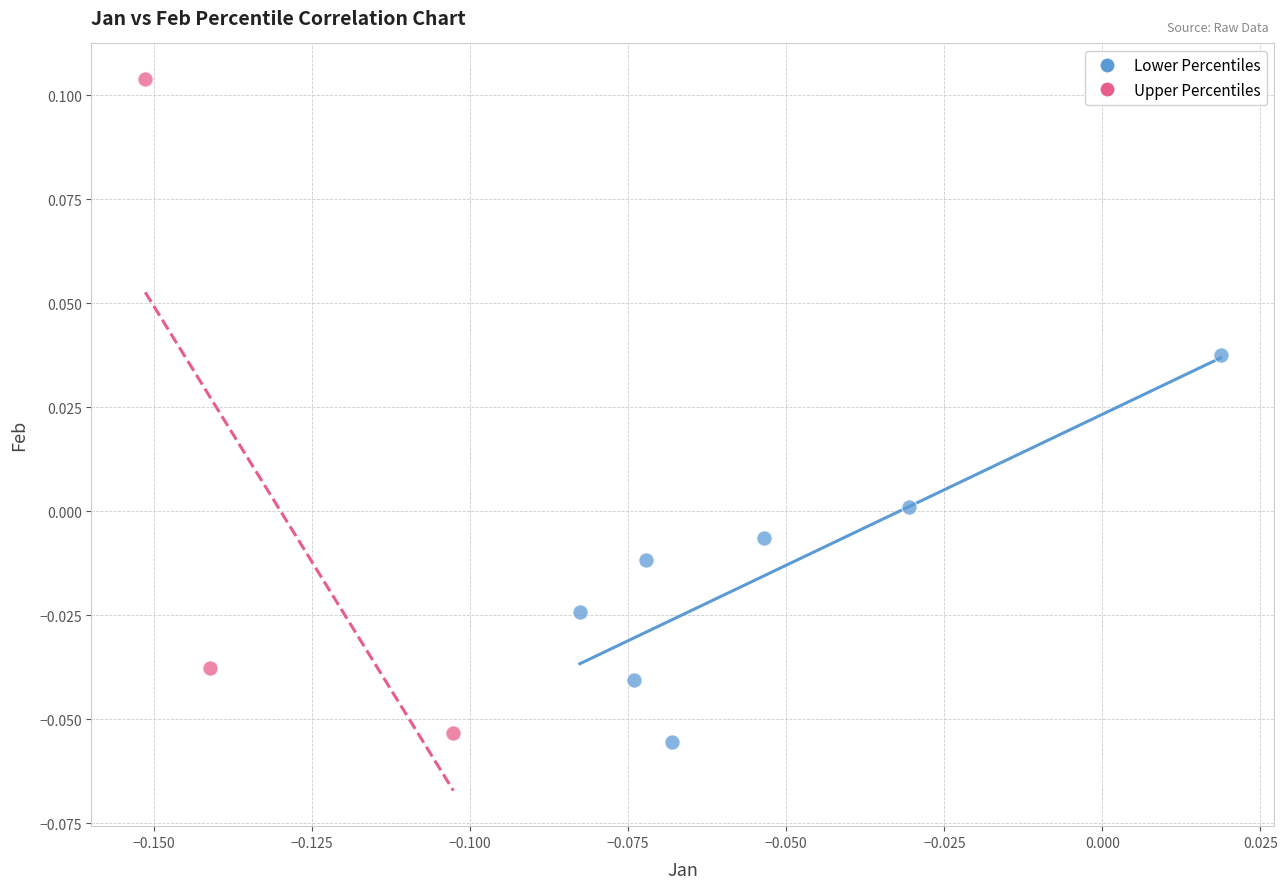

Which series reaches the minimum Y coordinate?

Lower Percentiles